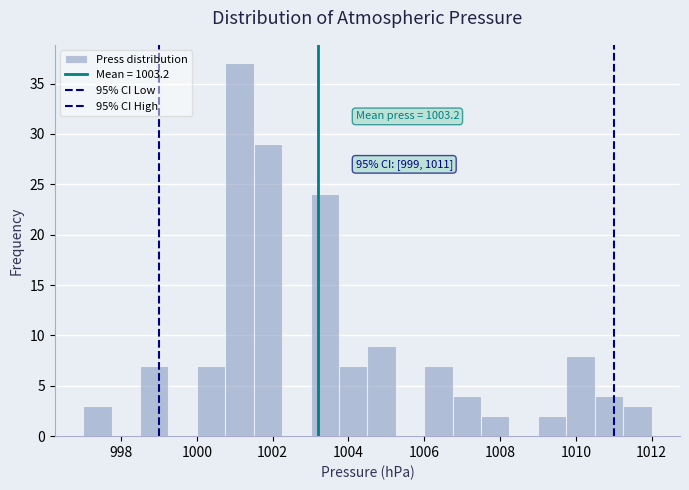

Around what value on the x-axis is the tallest bar? Give the approximate position of its centre, as read against the axis.

1001.2